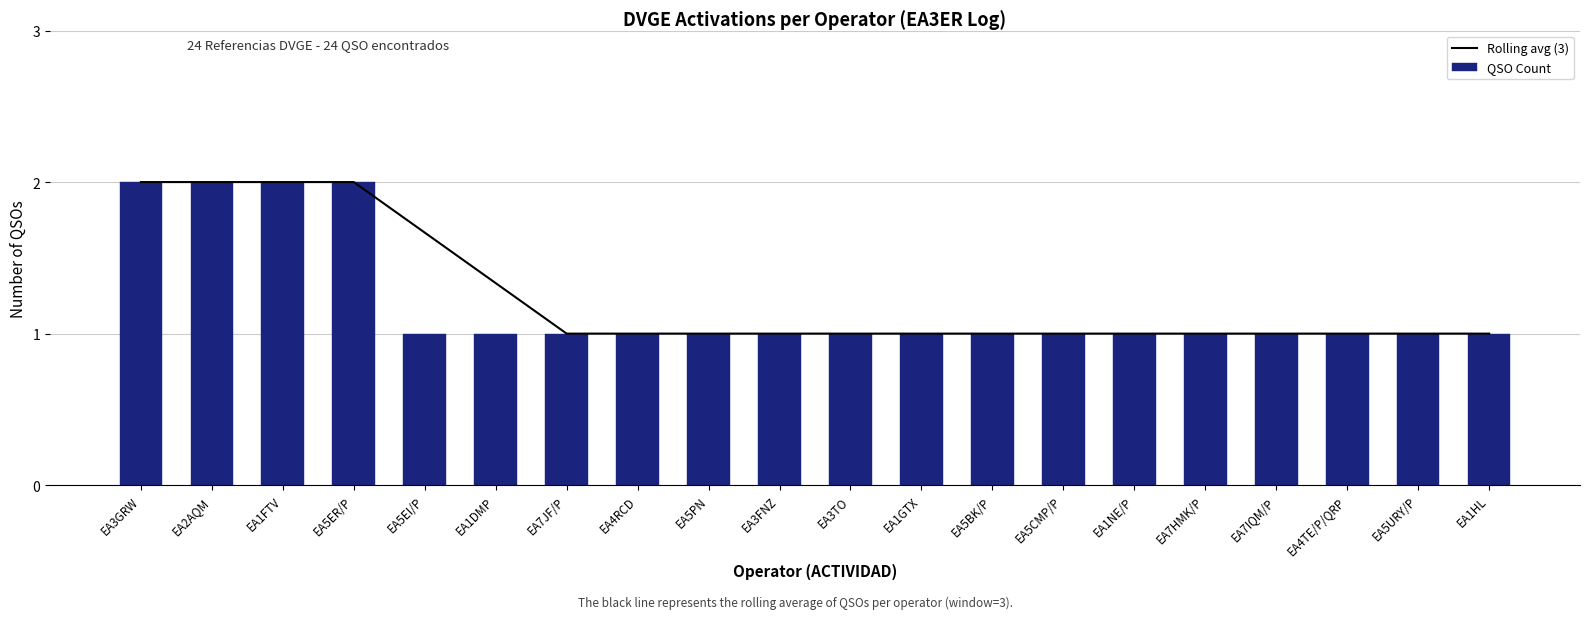

Which has a higher value, EA5URY/P or EA5BK/P?

EA5URY/P